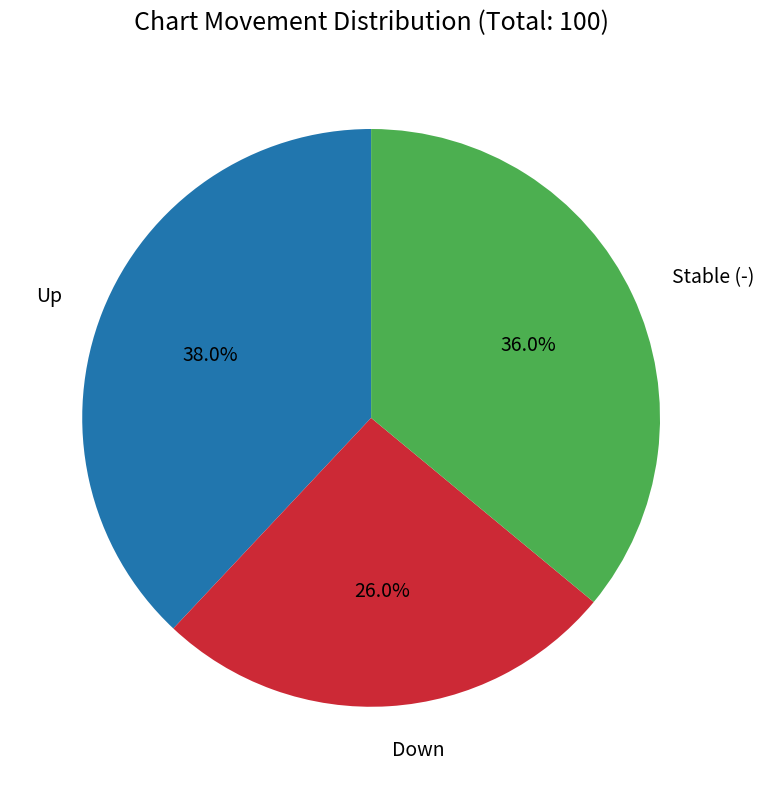

How many segments does this pie chart have?

3